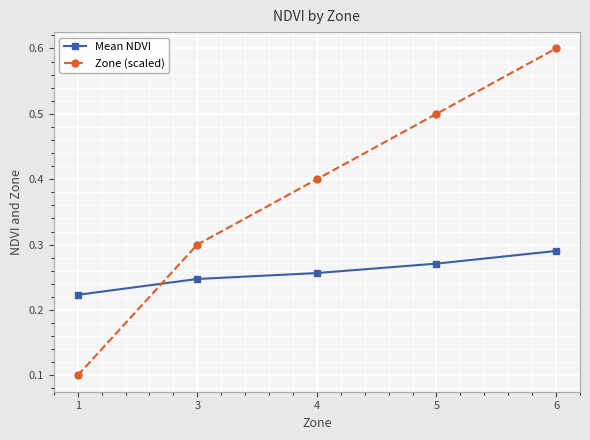

Which series has the largest total across all categories?

Zone (scaled)